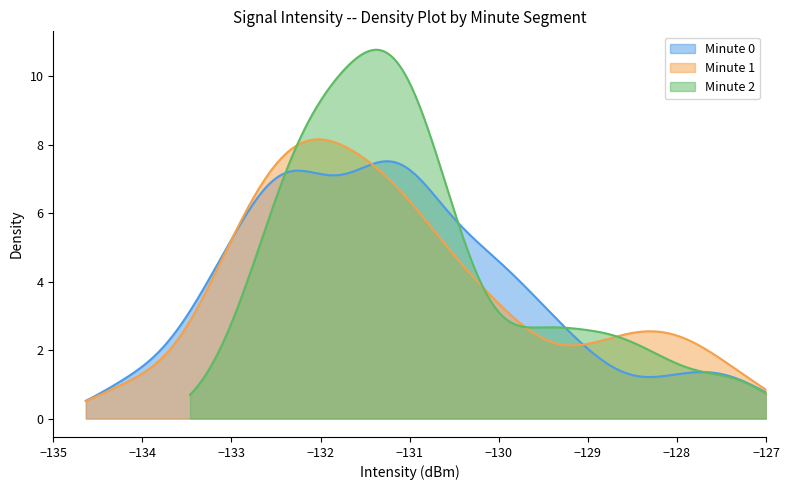

After their last crossing, which series has the higher values: minute_1 or minute_0?

minute_1